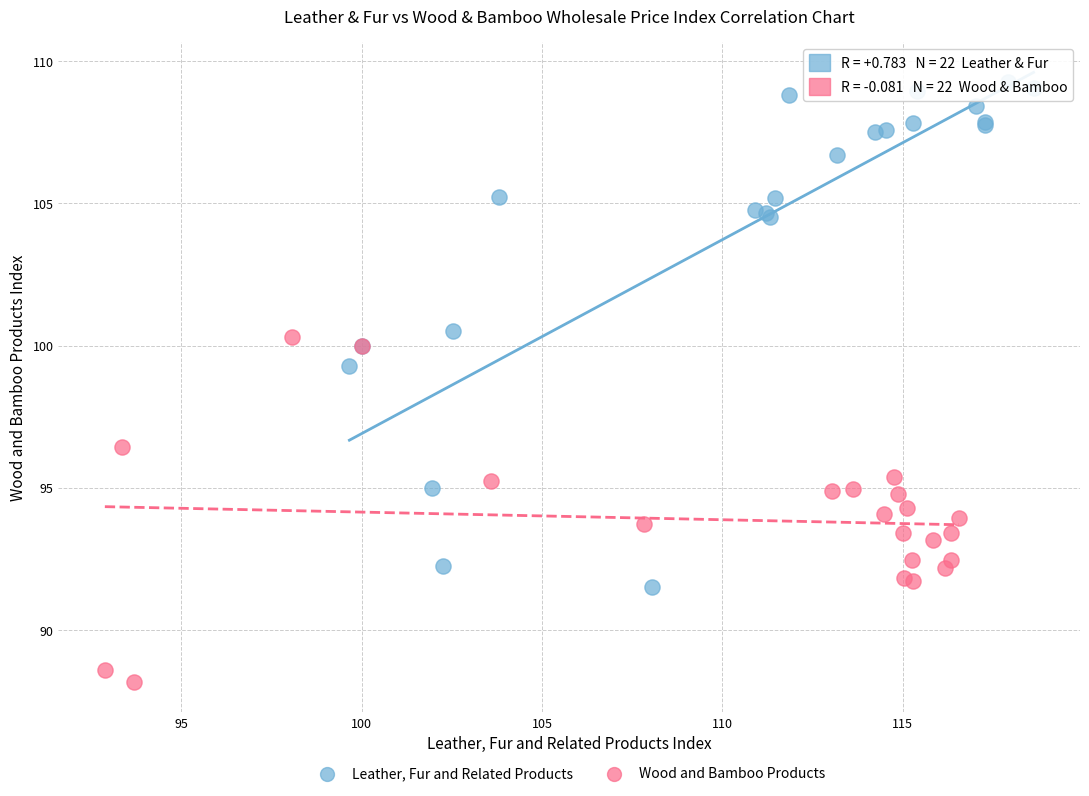

Which series has the widest spread of Y values?

Leather, Fur and Related Products